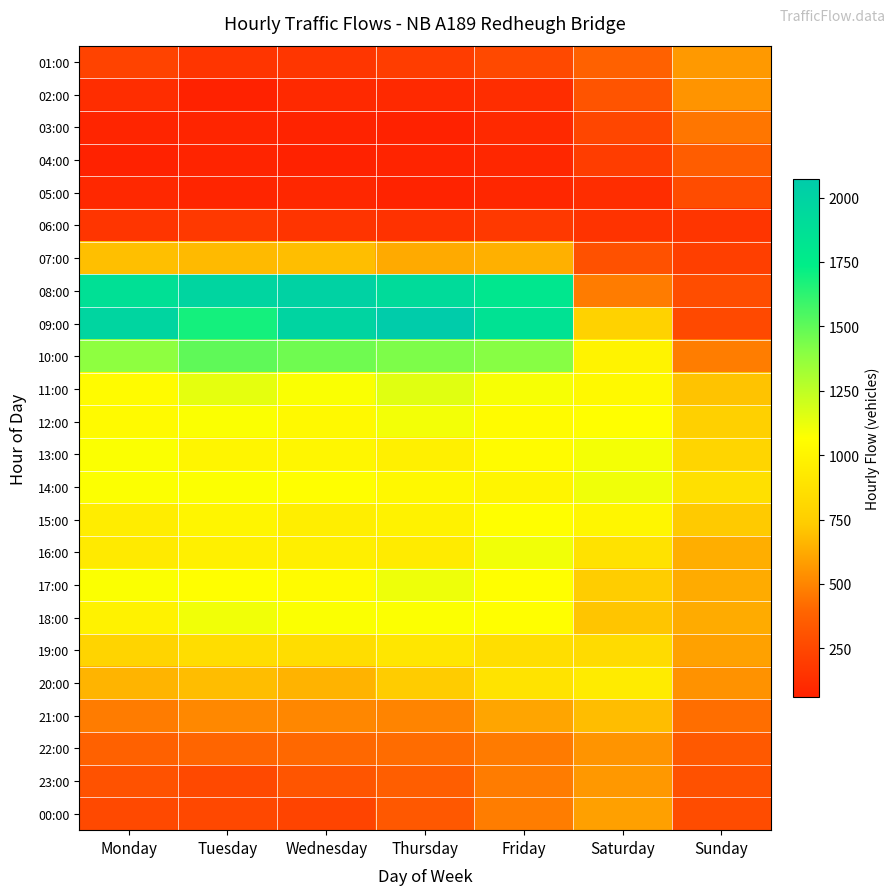

What is the minimum value shown in the chart?

62